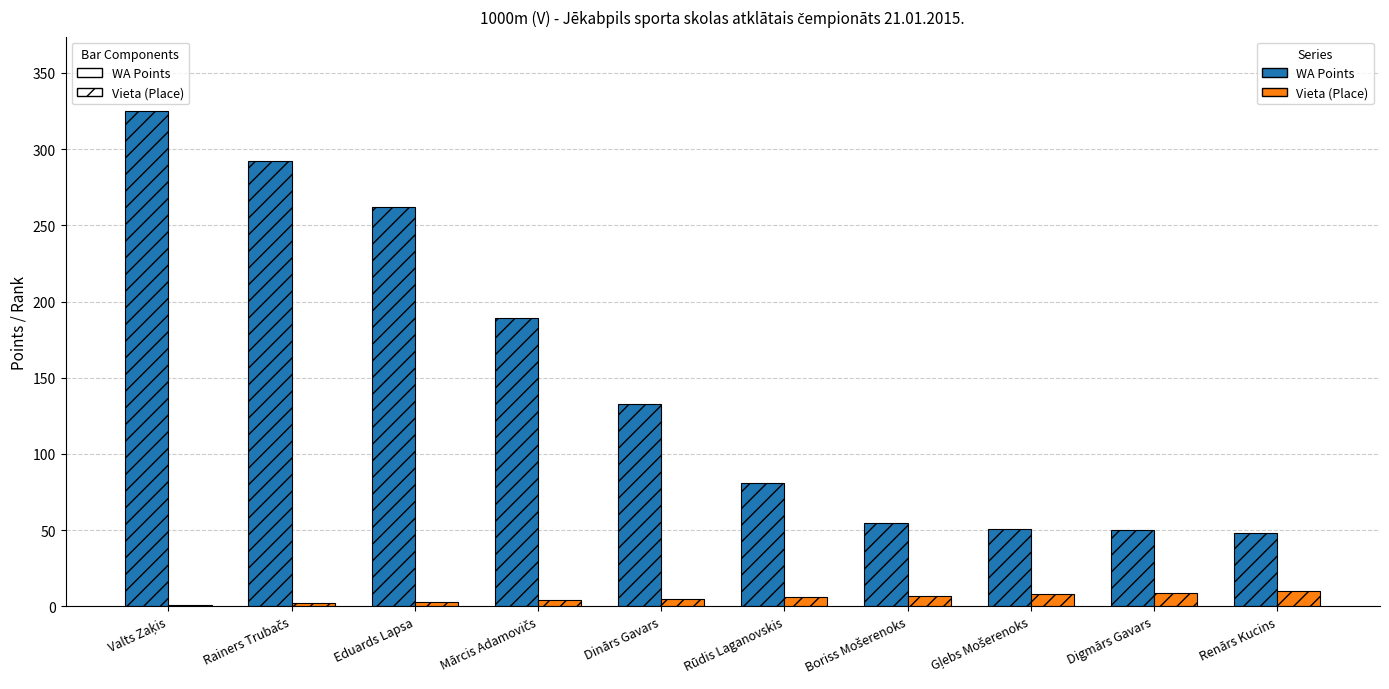

What is the sum of all Vieta (Place) values?

55